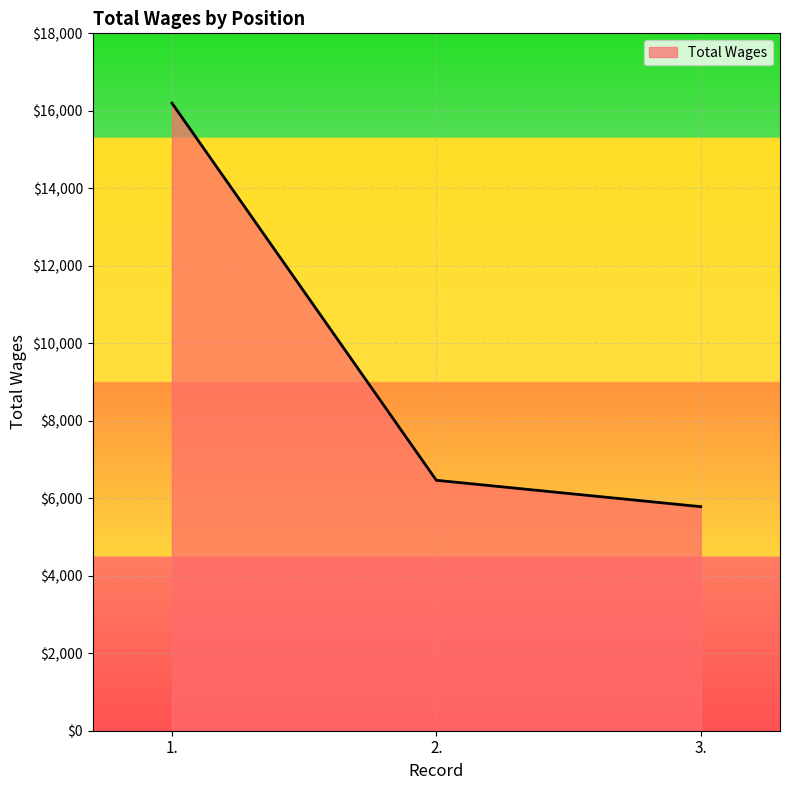

Reading left to right, list all the values displayed in this chart.

1.=16199	2.=6464	3.=5783